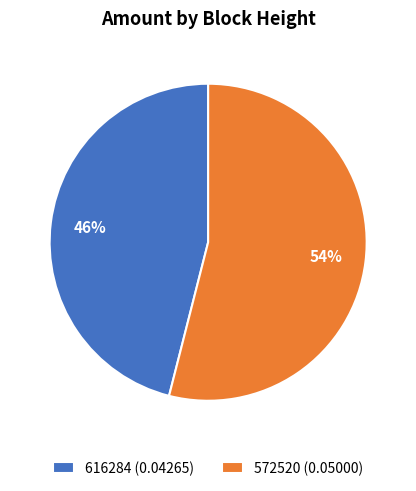

What percentage is the 572520 slice, to the nearest percent?

54%